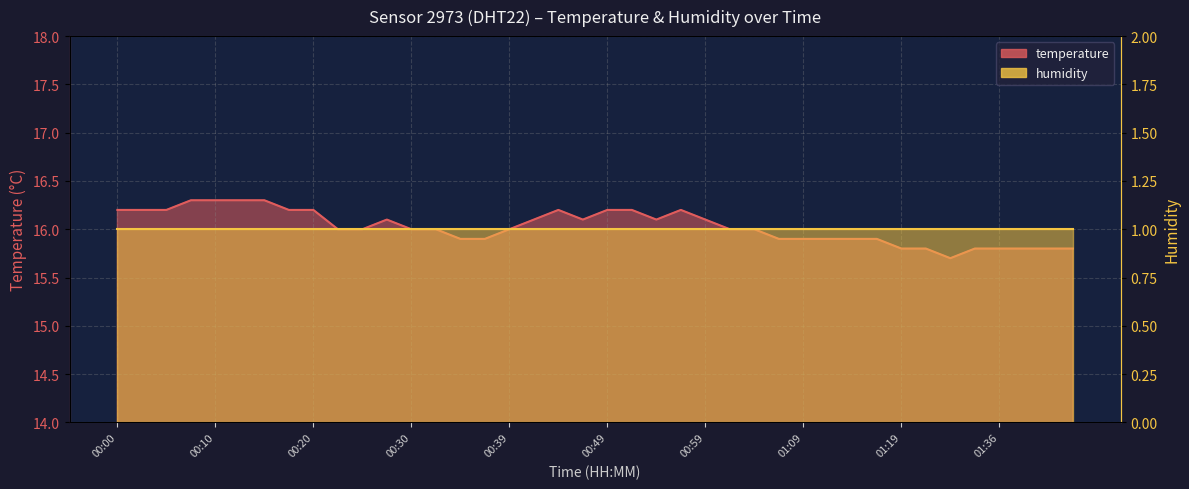

Reading right to left, transcribe all the data shown in this chart.

15.8	15.8	15.8	15.8	15.8	15.7	15.8	15.8	15.9	15.9	15.9	15.9	15.9	16.0	16.0	16.1	16.2	16.1	16.2	16.2	16.1	16.2	16.1	16.0	15.9	15.9	16.0	16.0	16.1	16.0	16.0	16.2	16.2	16.3	16.3	16.3	16.3	16.2	16.2	16.2